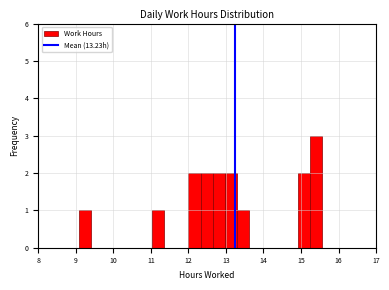

Read against the x-axis, roughly where is the centre of the tallest bar?

15.4